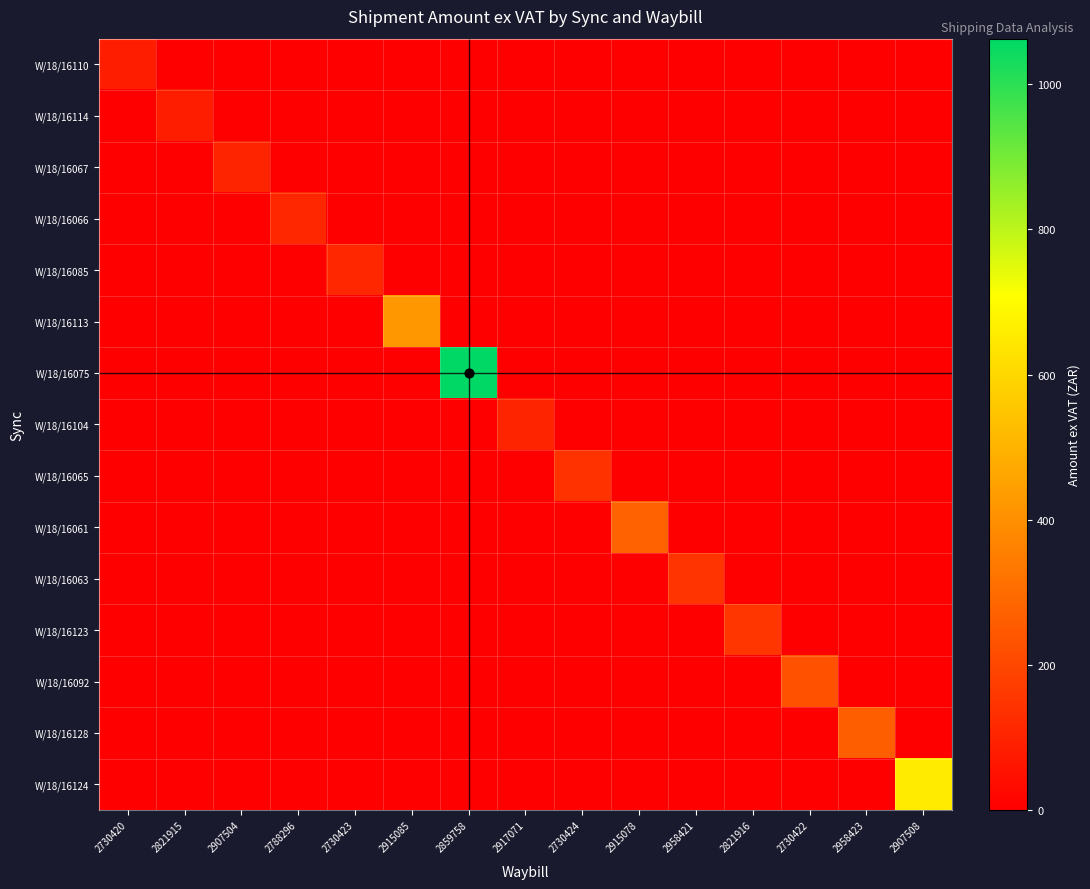

Between 2730424 and 2730422, which is larger?

2730424